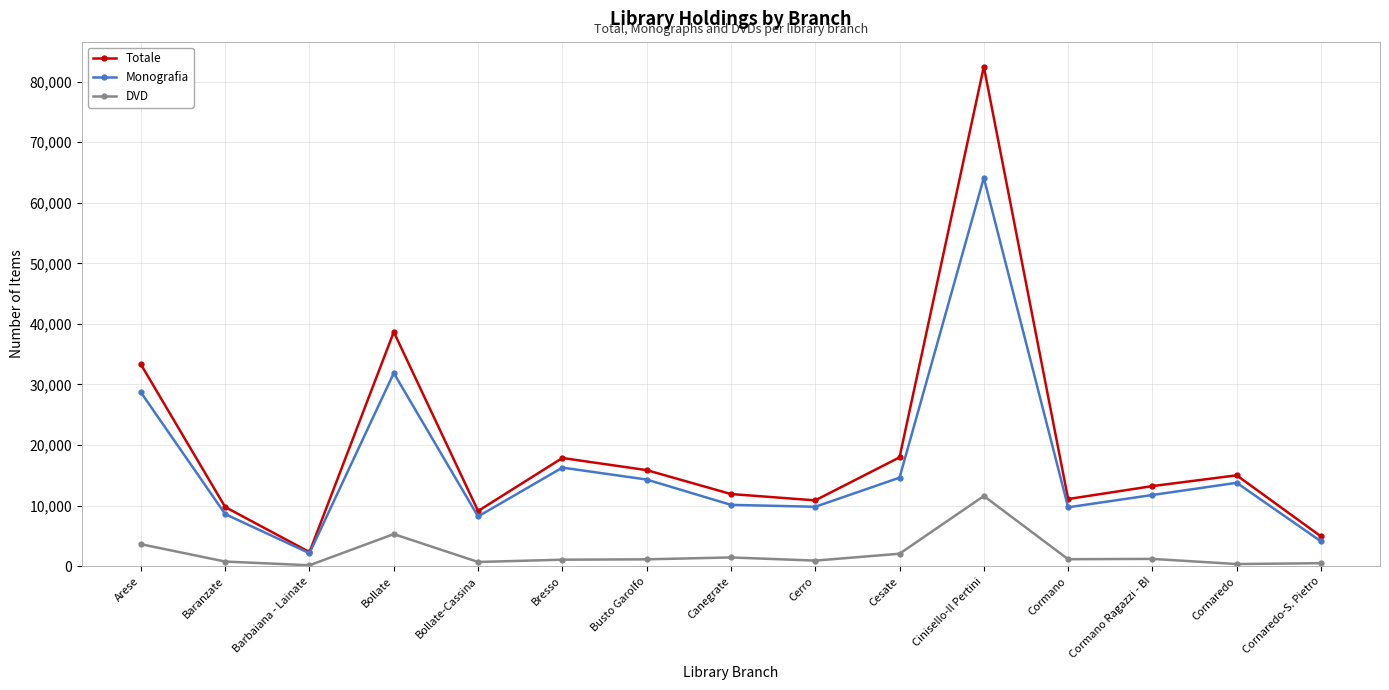

True or false: Monografia and DVD cross at least once.

False